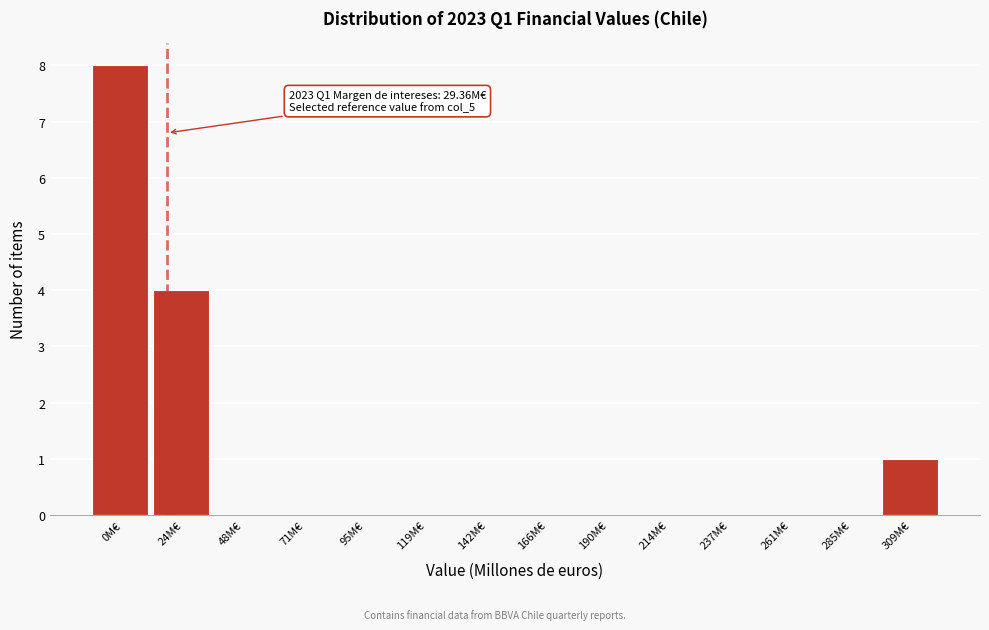

Reading right to left, list all the values displayed in this chart.

309M€=1	285M€=0	261M€=0	237M€=0	214M€=0	190M€=0	166M€=0	142M€=0	119M€=0	95M€=0	71M€=0	48M€=0	24M€=4	0M€=8